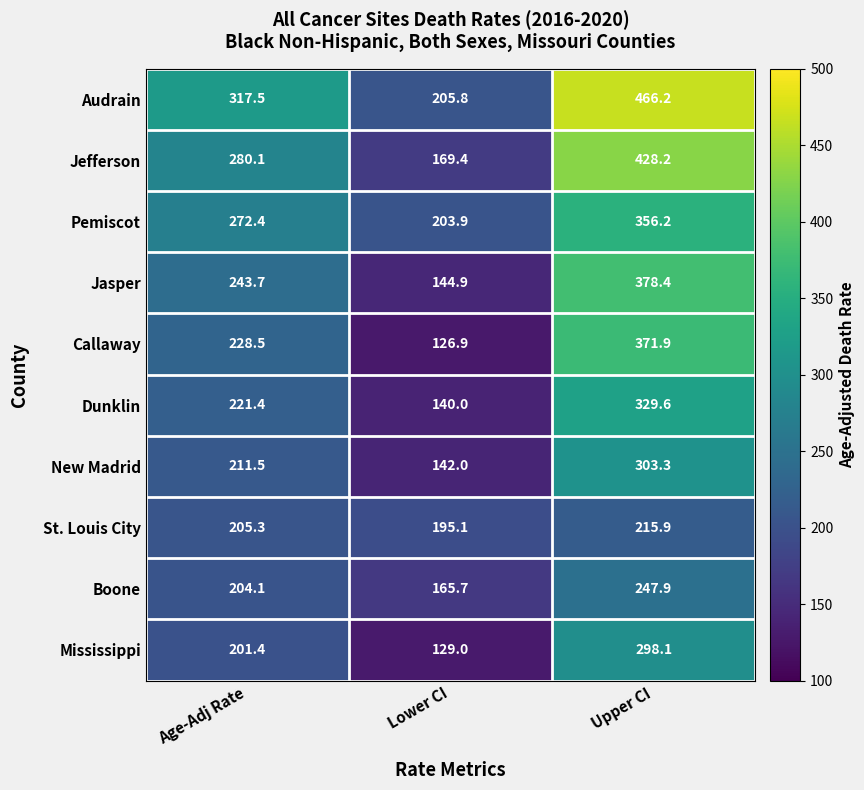

The Audrain series shows 318.6 at Upper CI. True or false?

False